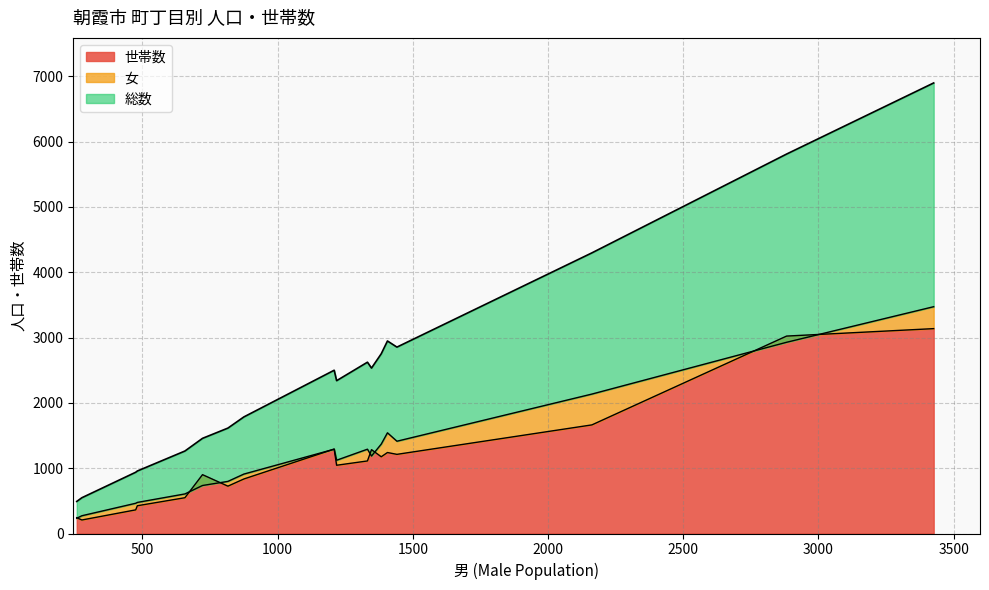

True or false: 総数 has more than 0 interior local peaks.

True